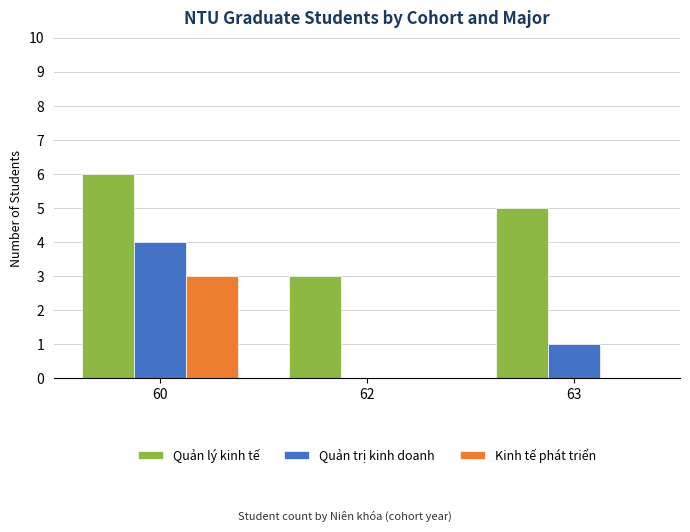

What are all the series names shown in the legend?

Quản lý kinh tế, Quản trị kinh doanh, Kinh tế phát triển